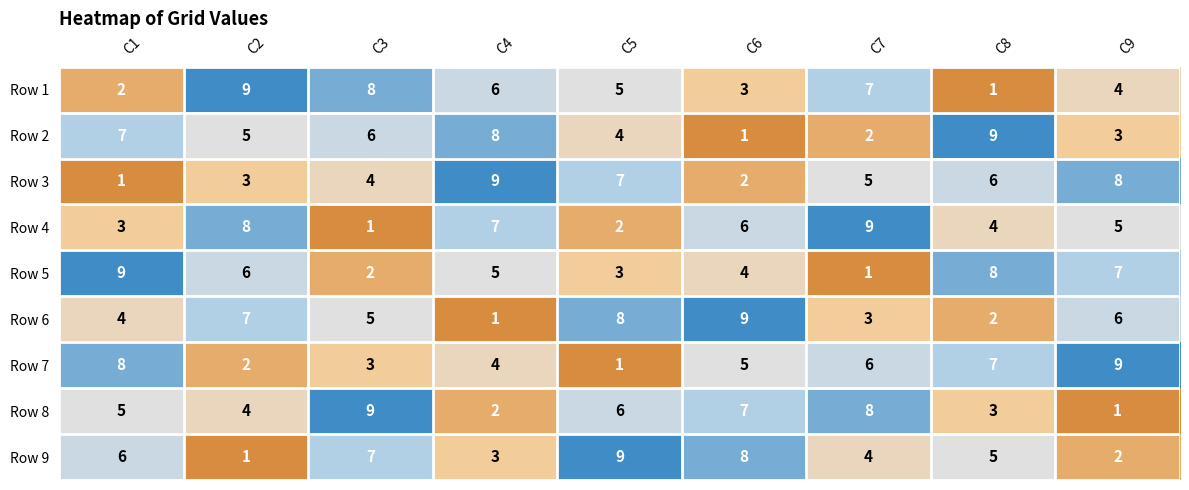

At how many categories does at least one series exceed 3?

9